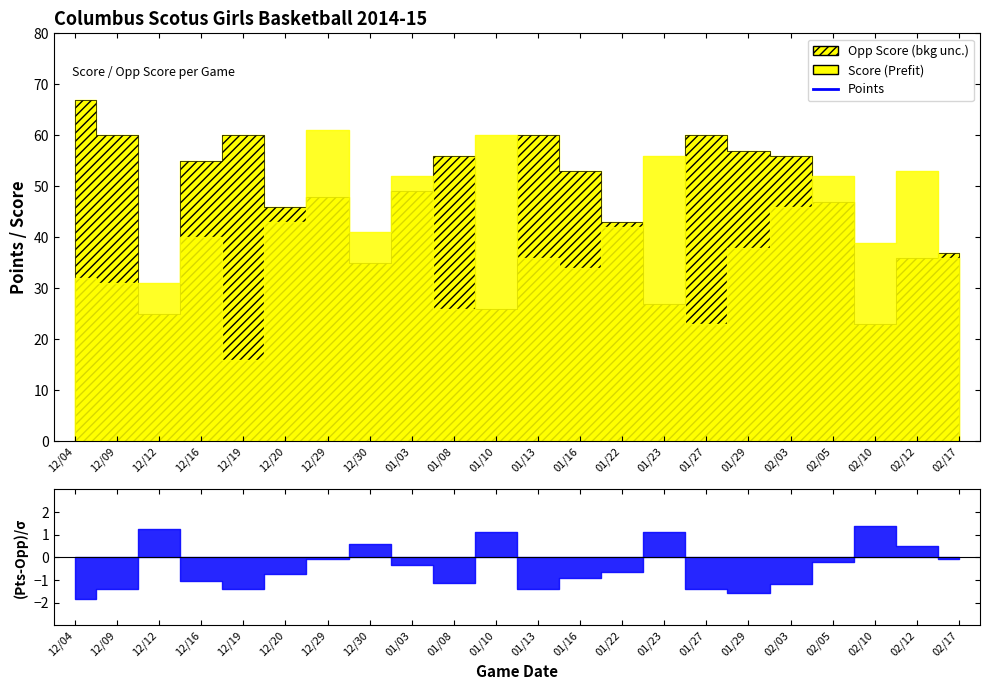

Rank the series by their maximum value, from highest to lowest.

Opp Score, Score, Points